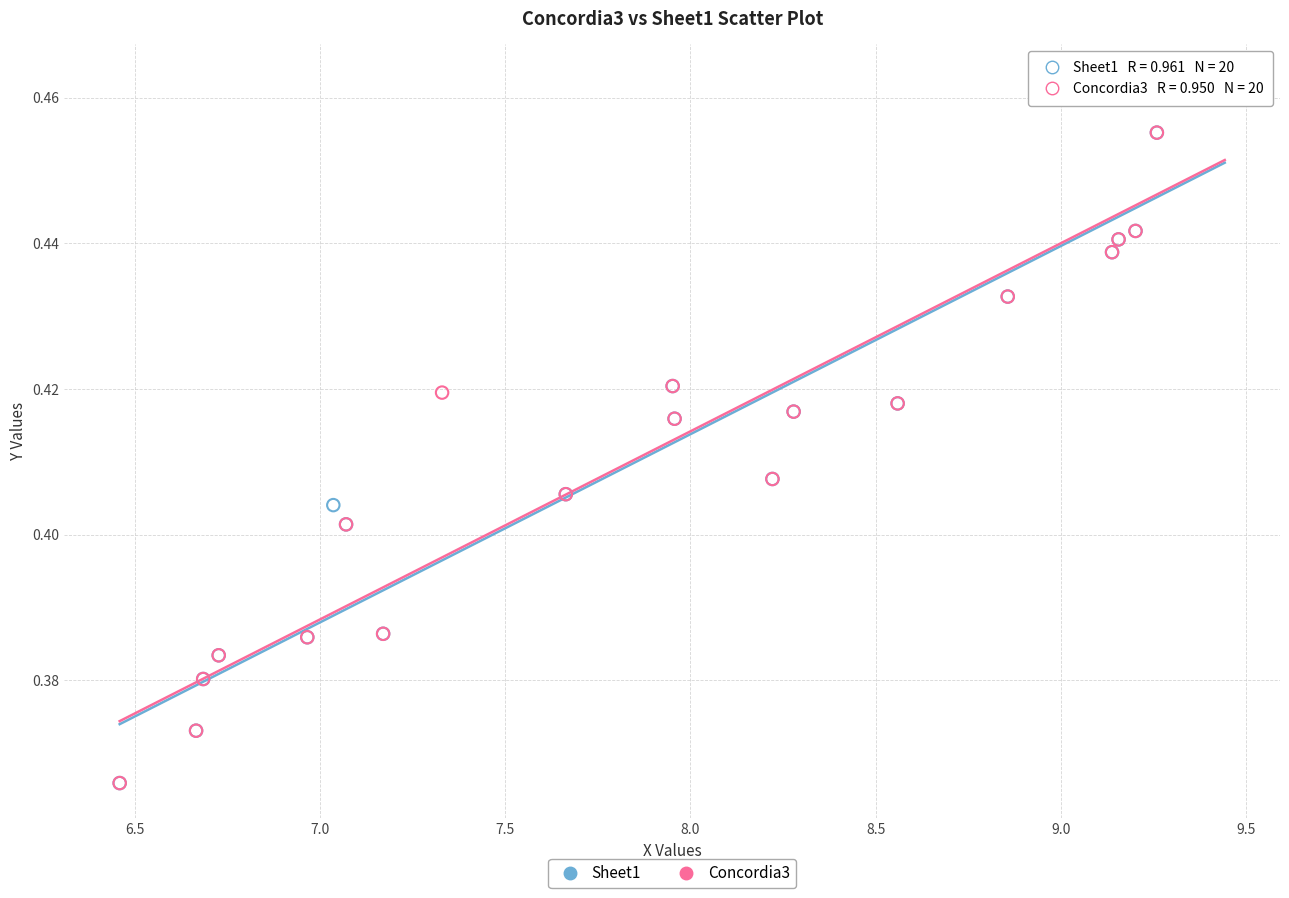

What are all the series names shown in the legend?

Sheet1, Concordia3